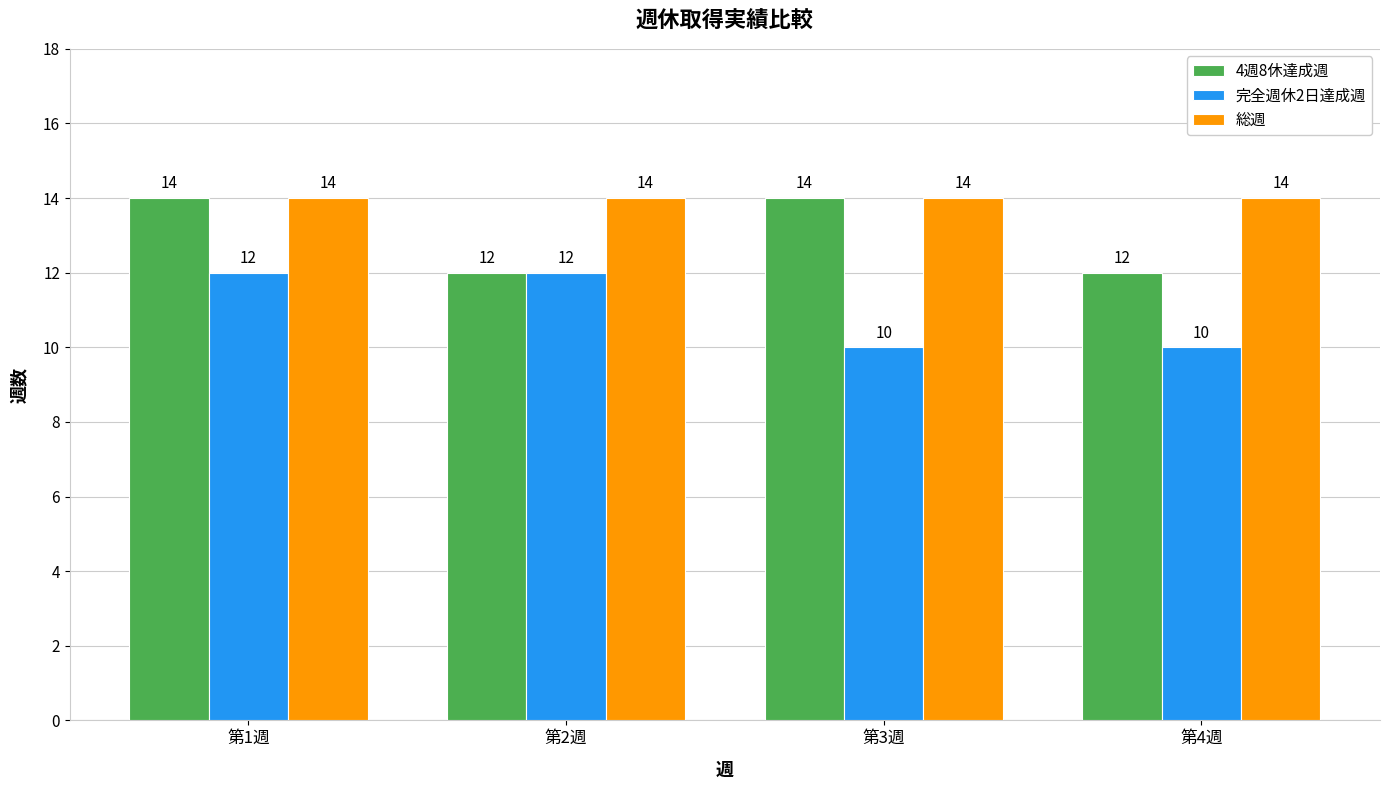

What is the difference between the highest and lowest values at 第4週?

4